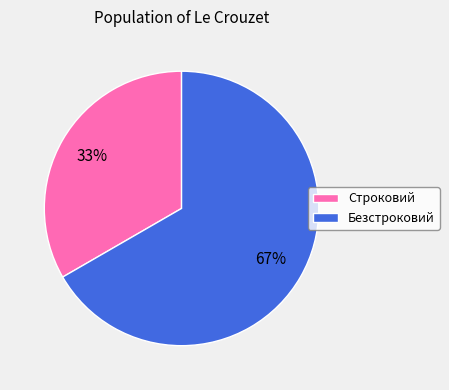

Which category has the biggest portion of the pie?

Безстроковий